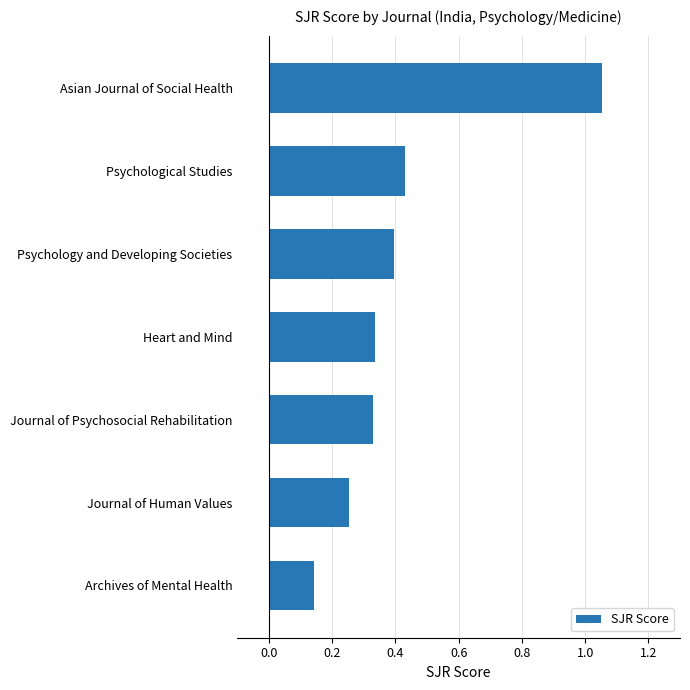

Between Psychological Studies and Asian Journal of Social Health, which is larger?

Asian Journal of Social Health